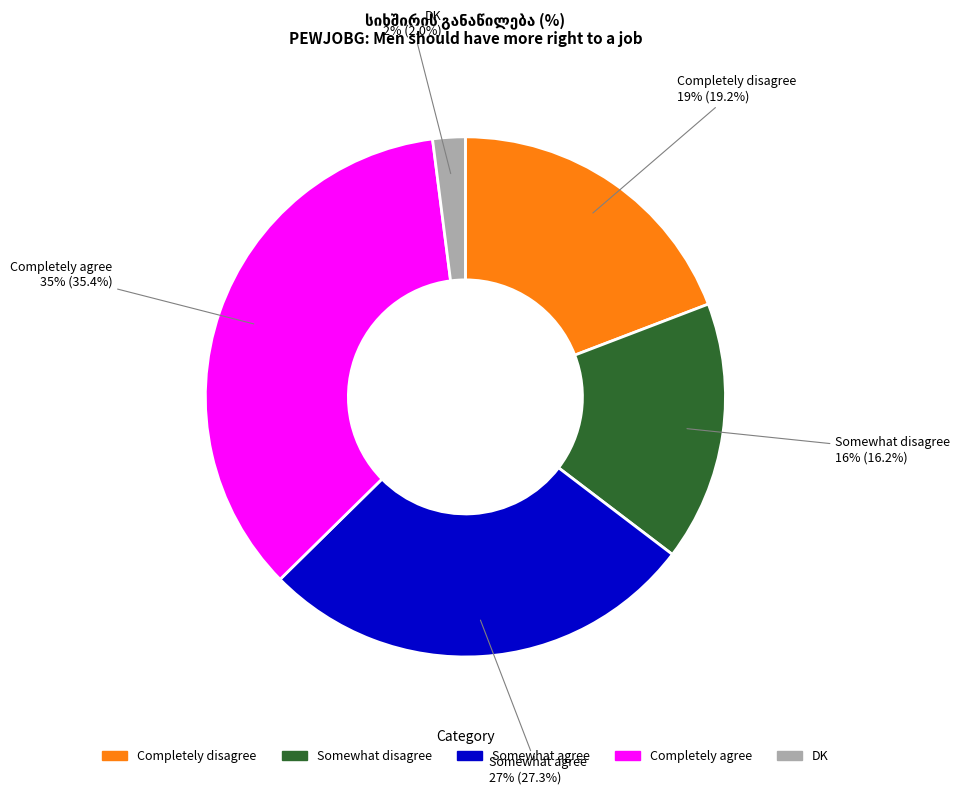

To the nearest percent, what percentage of the pie is Somewhat disagree?

16%